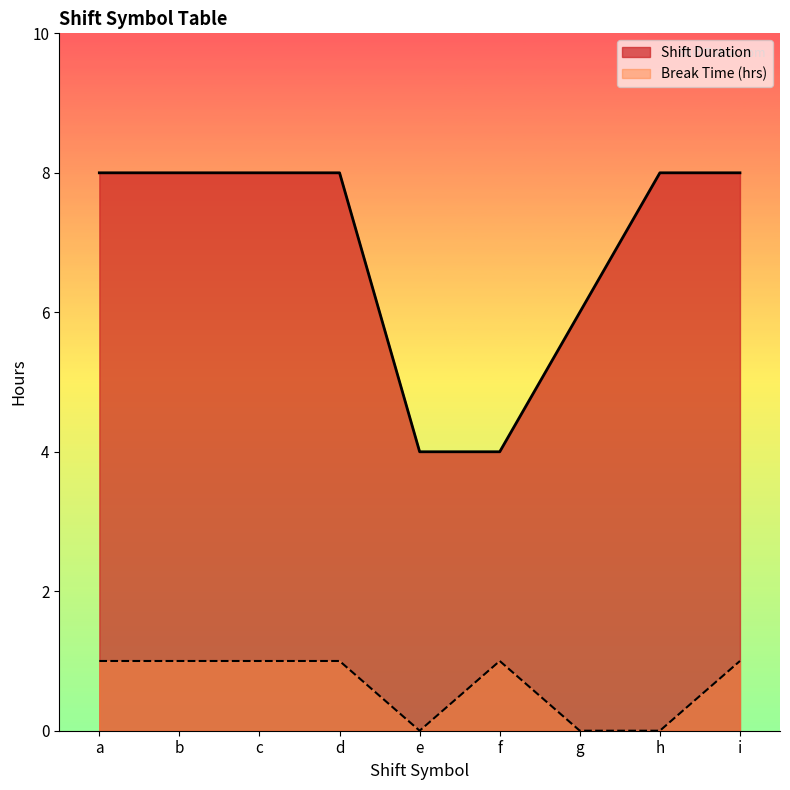

What is the minimum value for Shift Duration?

4.0